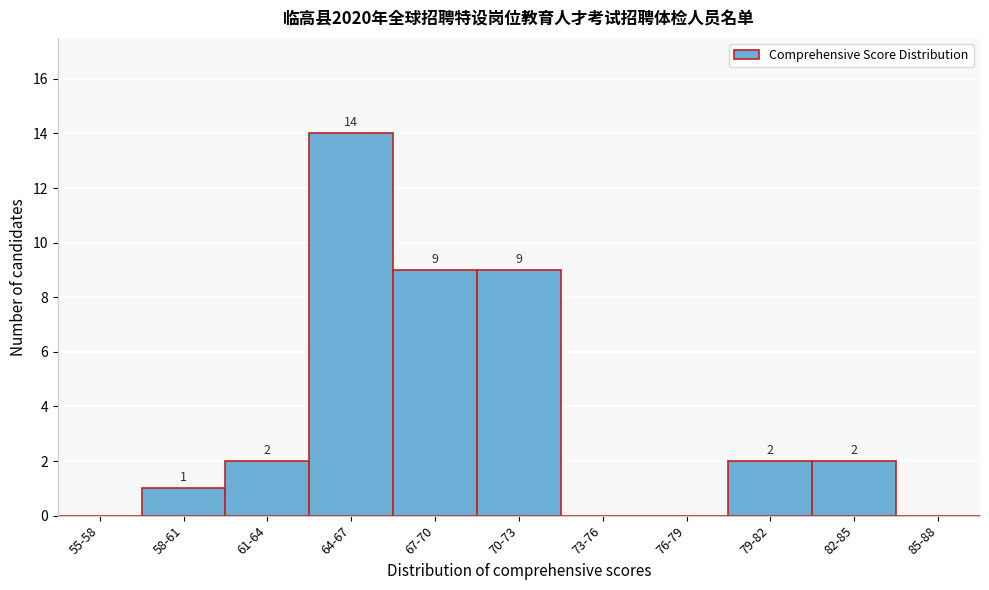

Reading left to right, what are all the values shown in this chart?

55-58=0	58-61=1	61-64=2	64-67=14	67-70=9	70-73=9	73-76=0	76-79=0	79-82=2	82-85=2	85-88=0